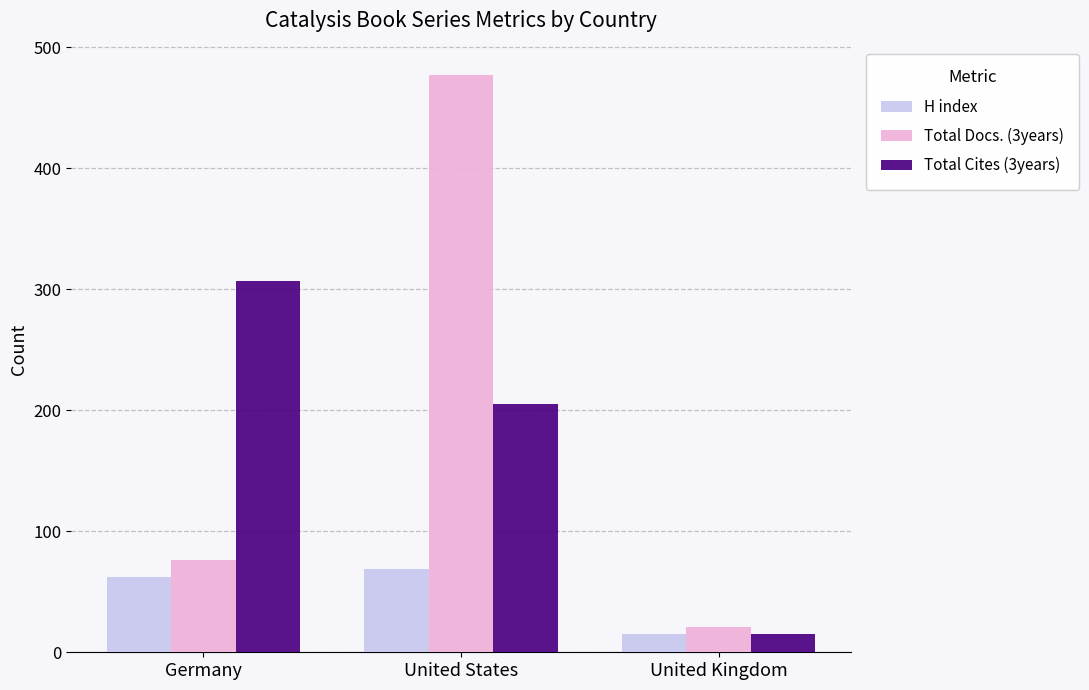

Reading left to right, what are all the values shown in this chart?

H index: 62	69	15
Total Docs. (3years): 76	477	21
Total Cites (3years): 307	205	15